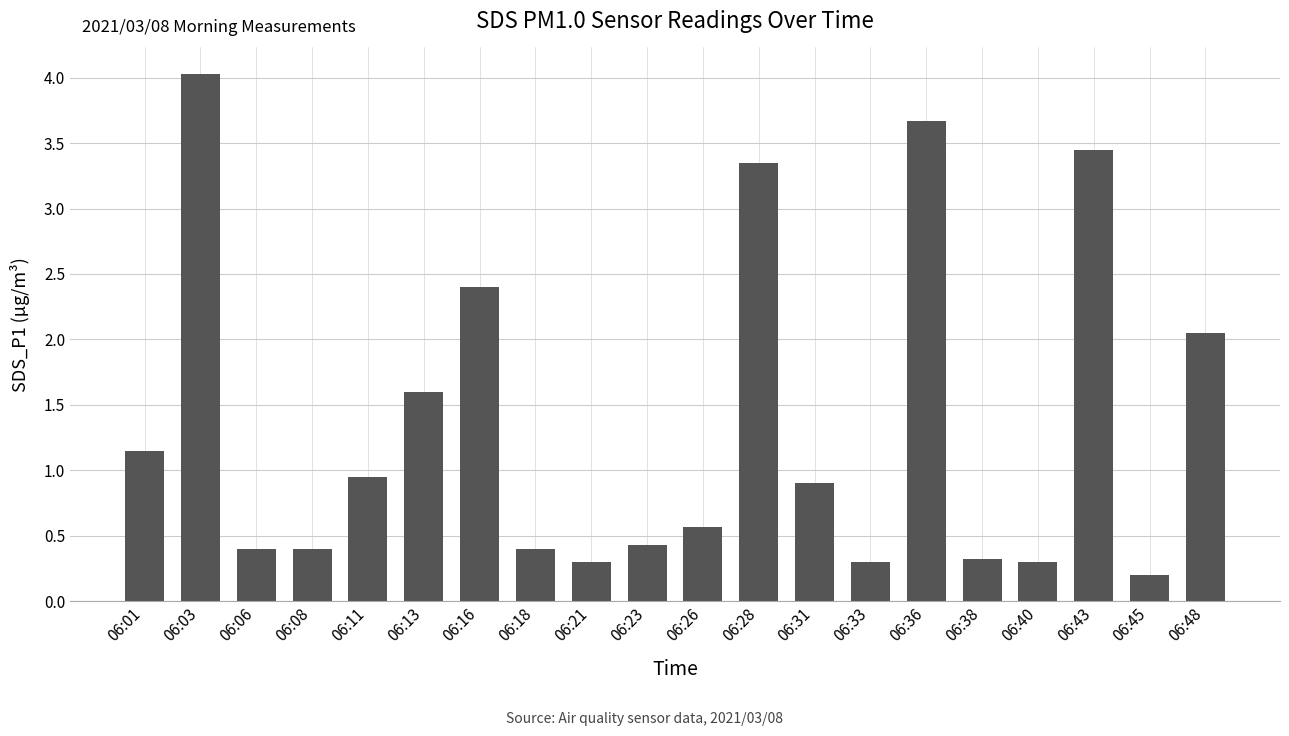

What is the average value?

1.4